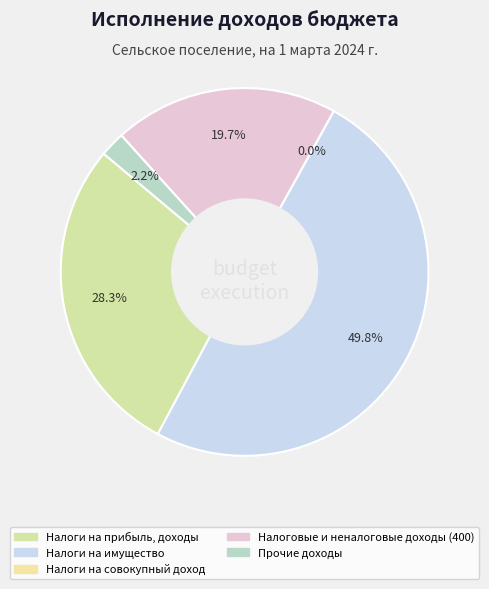

True or false: Налоги на прибыль, доходы accounts for 28% of the total.

True